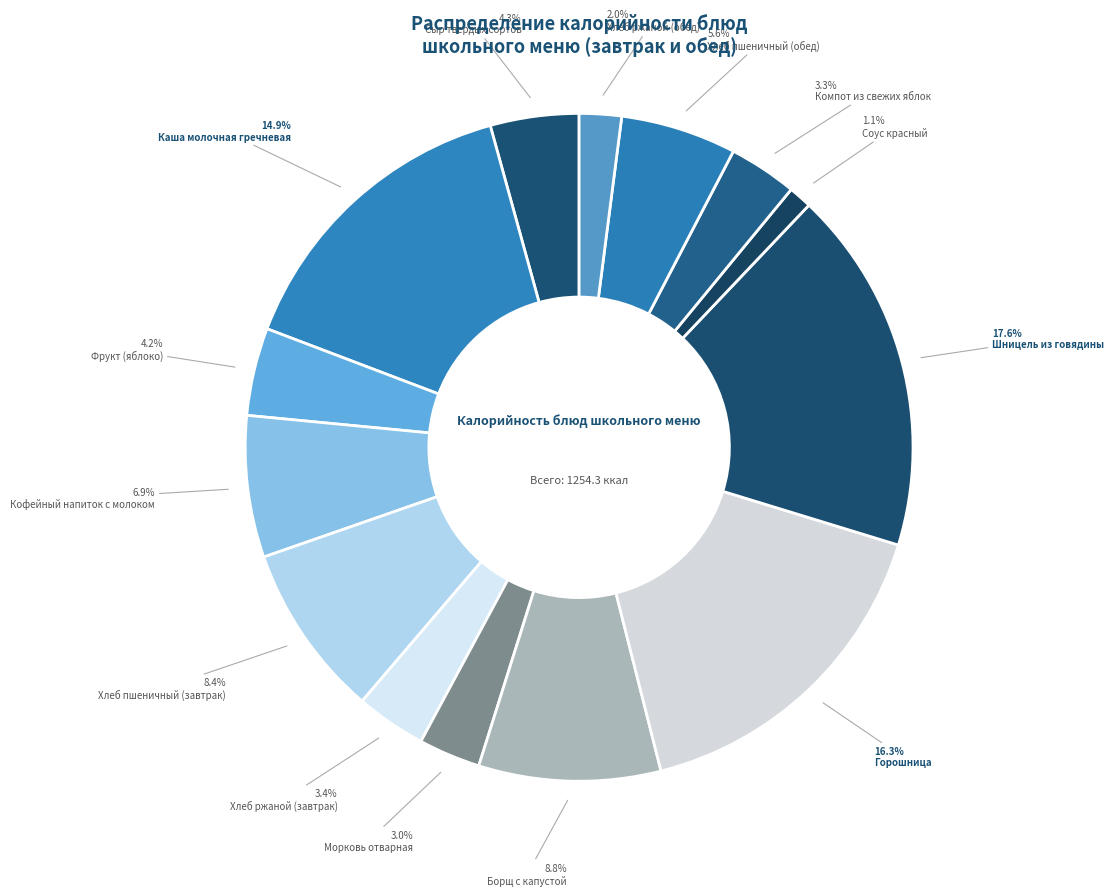

Rank the categories by value from lowest to highest.

Соус красный, Хлеб ржаной (обед), Морковь отварная, Компот из свежих яблок, Хлеб ржаной (завтрак), Фрукт (яблоко), Сыр твердых сортов, Хлеб пшеничный (обед), Кофейный напиток с молоком, Хлеб пшеничный (завтрак), Борщ с капустой, Каша молочная гречневая, Горошница, Шницель из говядины